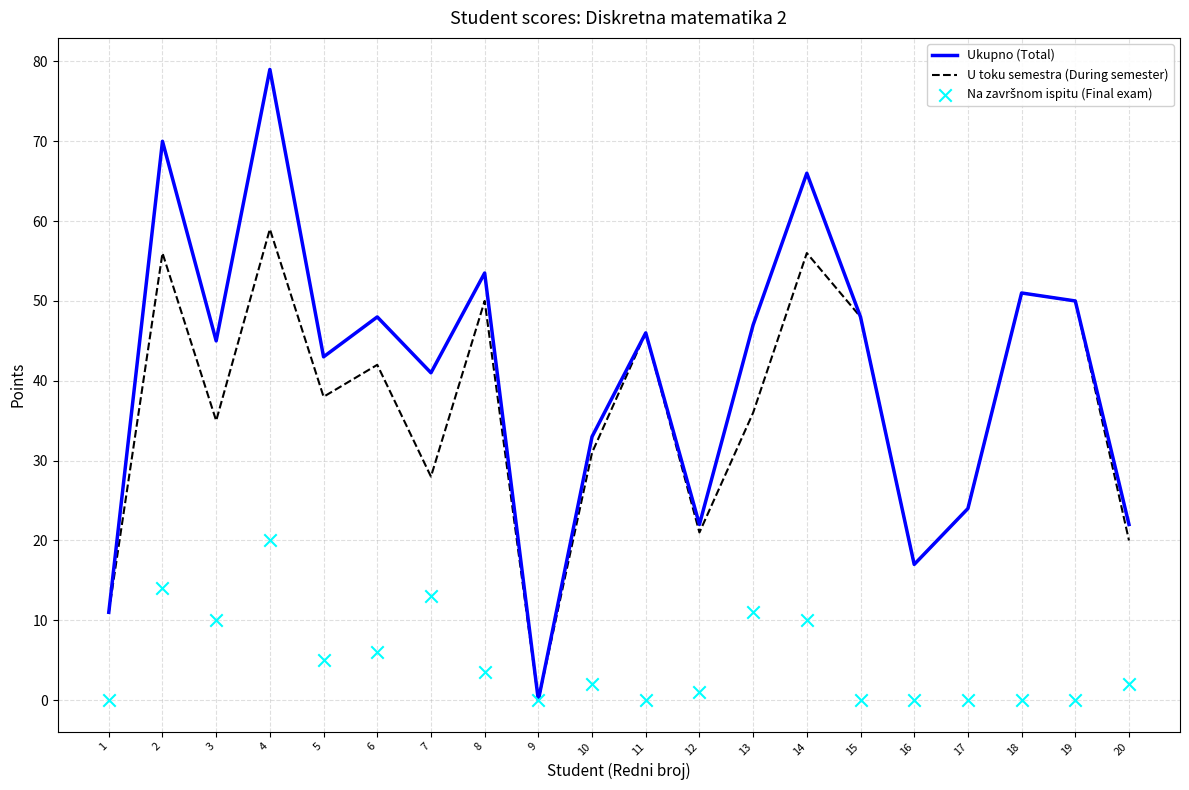

What are all the series names shown in the legend?

Ukupno (Total), U toku semestra (During semester), Na završnom ispitu (Final exam)